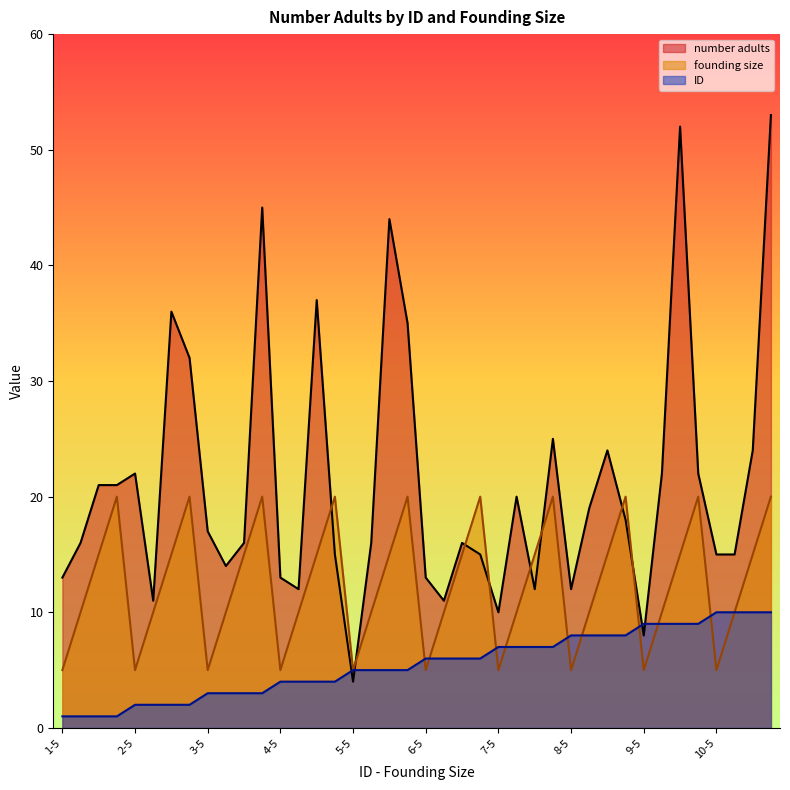

Rank the series by their average value, from highest to lowest.

number adults, founding size, ID